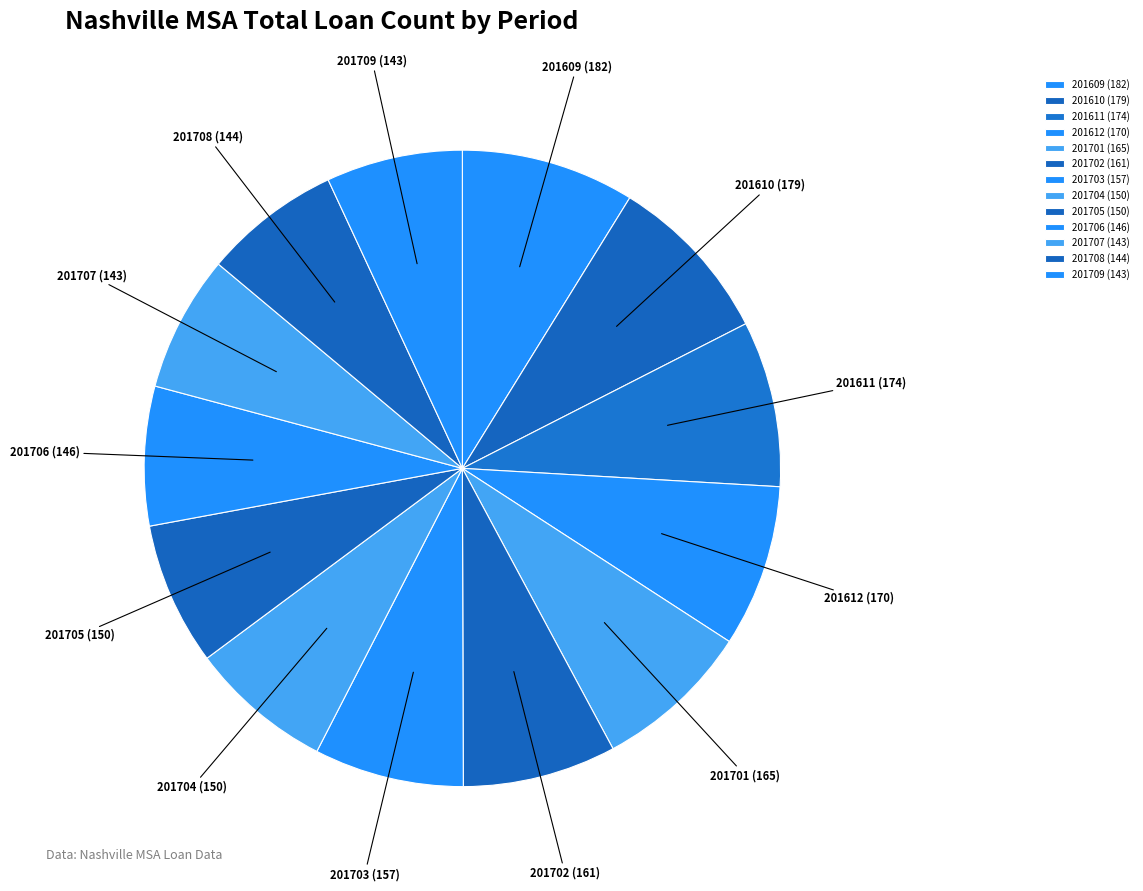

Approximately how many times larger is the value at 201702 compared to 201705?

1.1